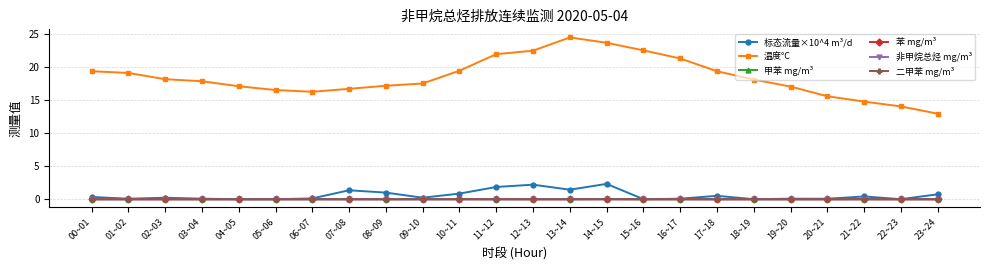

True or false: 标态流量×10^4 m³/d has more than 0 points higher than both neighbors.

True